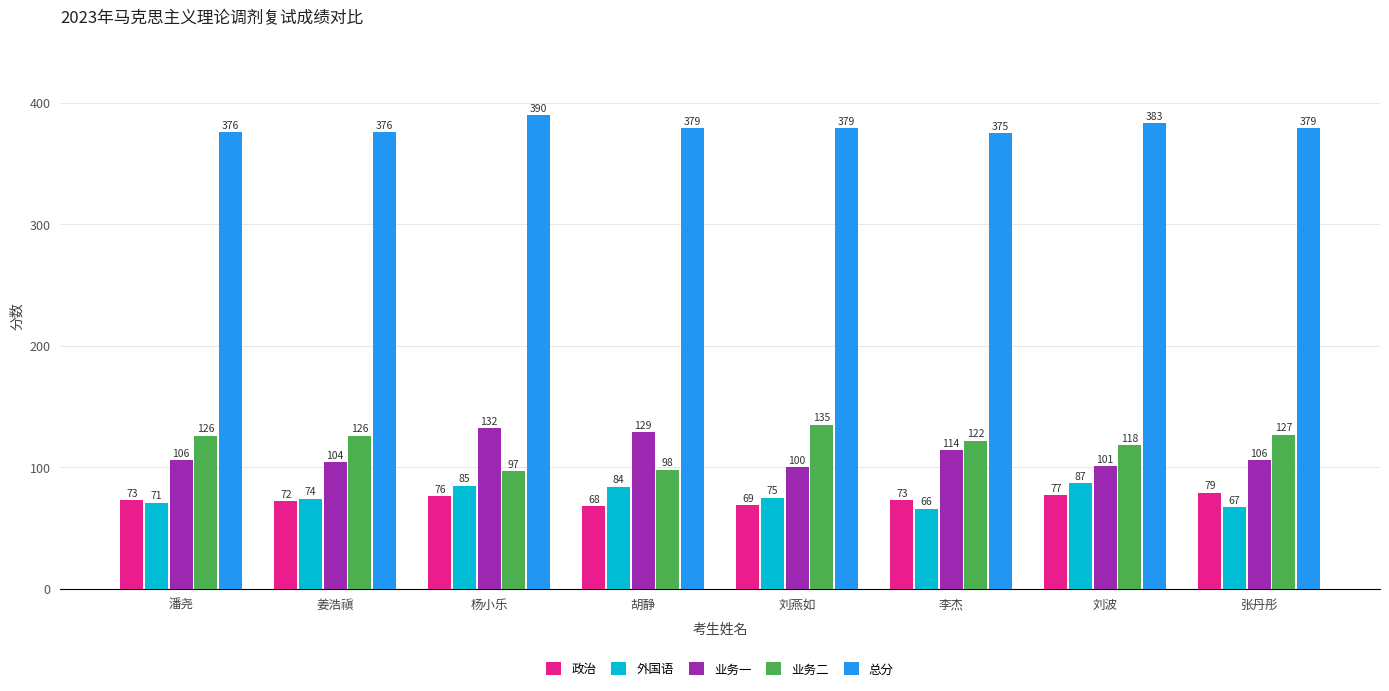

What position from the right is 张丹彤?

1